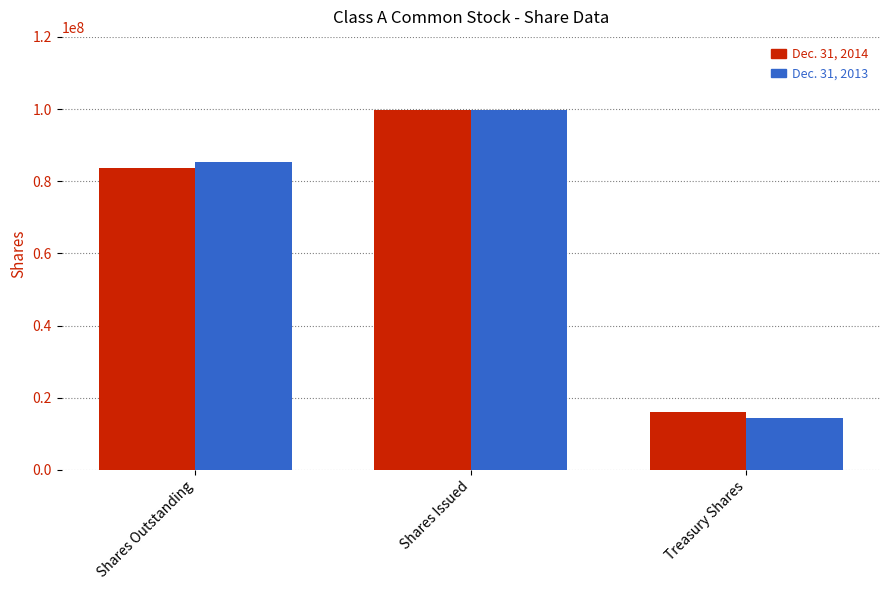

What is the total value across all series at Shares Issued?

199402000